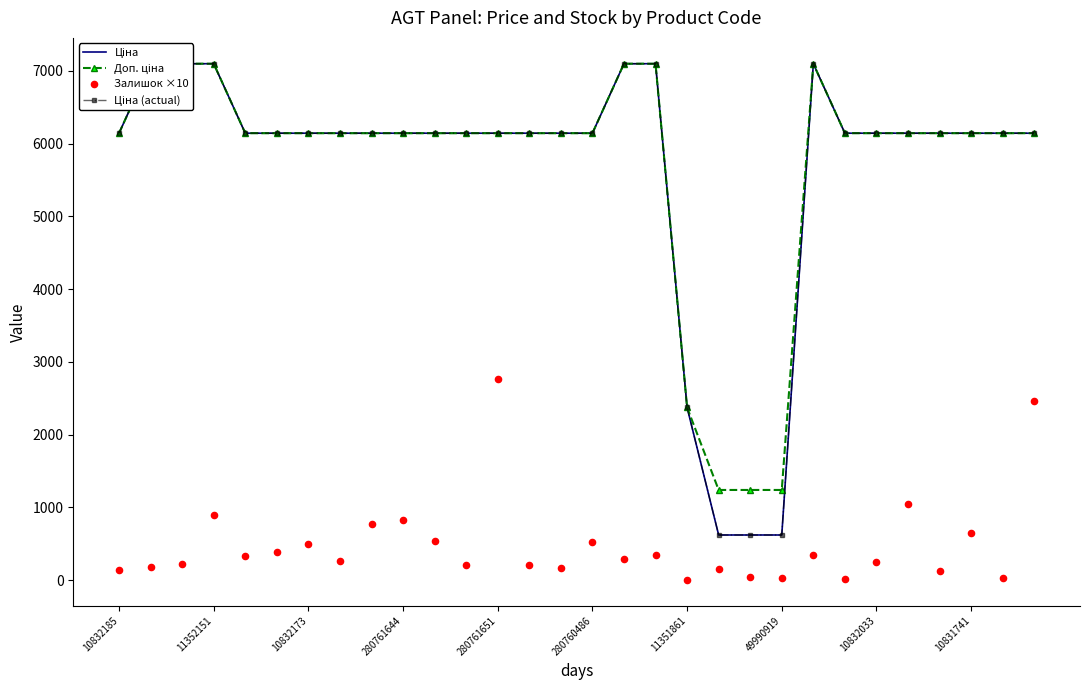

At how many categories does at least one series exceed 6136?

26